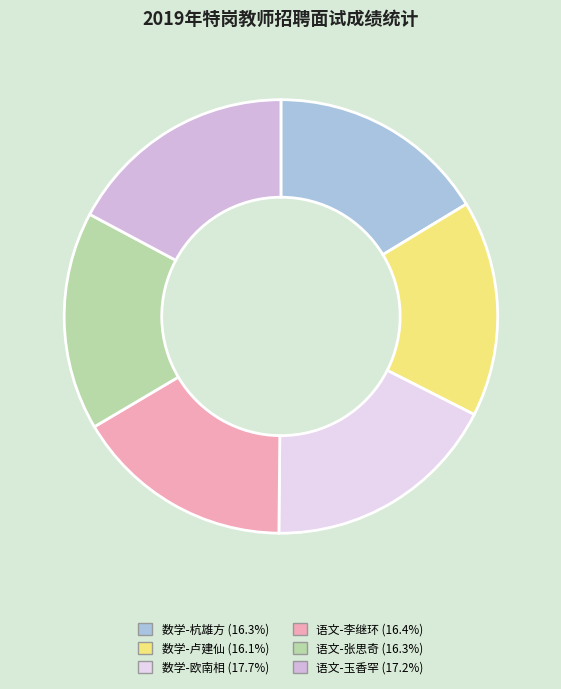

Between 数学-卢建仙 and 语文-玉香罕, which is larger?

语文-玉香罕